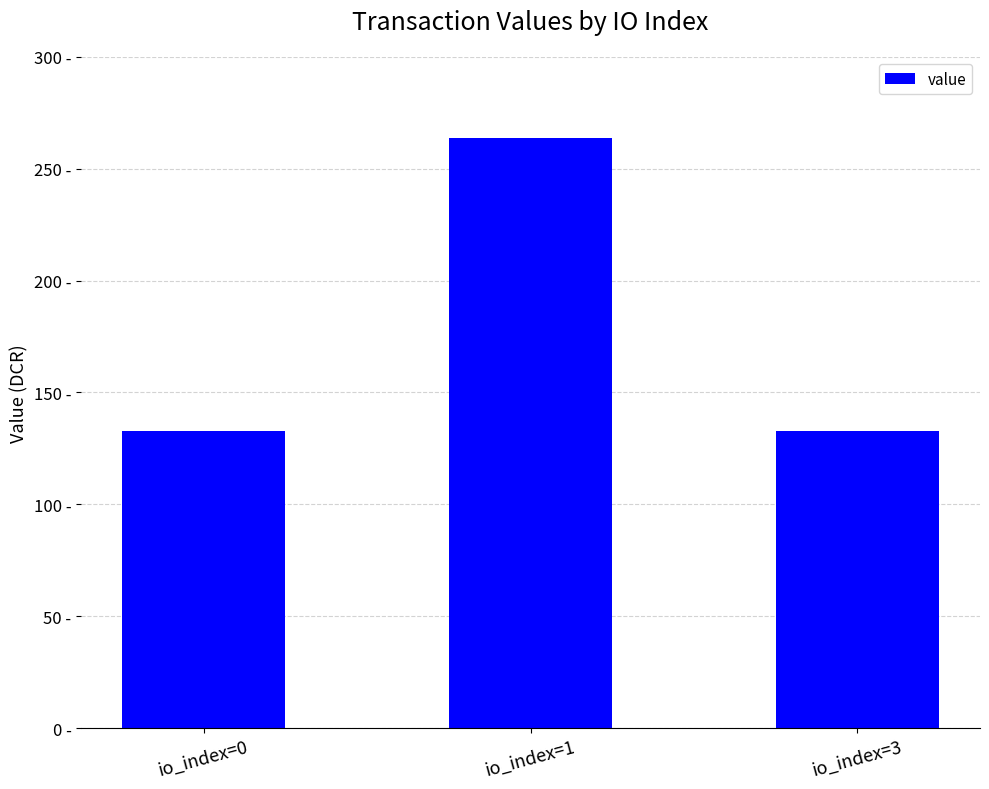

Which label corresponds to the smallest value in the chart?

io_index=3